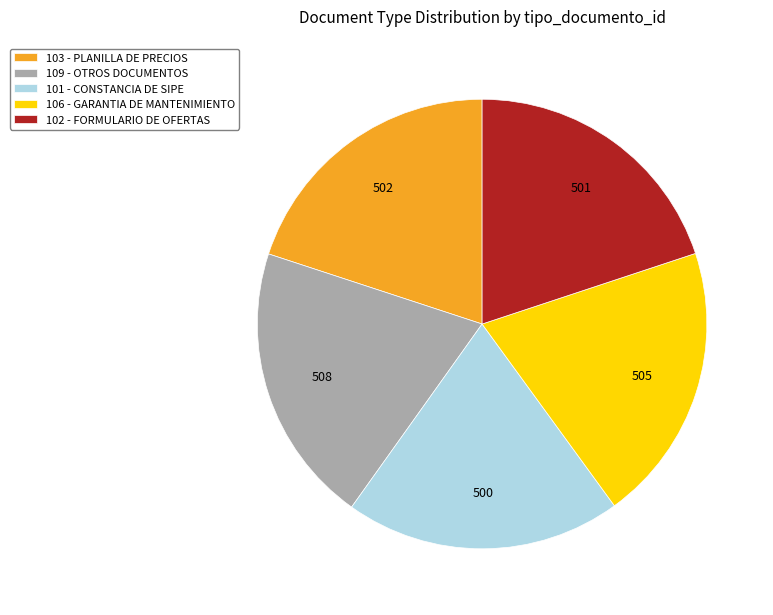

Approximately how many times larger is the value at 101 - CONSTANCIA DE SIPE compared to 102 - FORMULARIO DE OFERTAS?

1.0